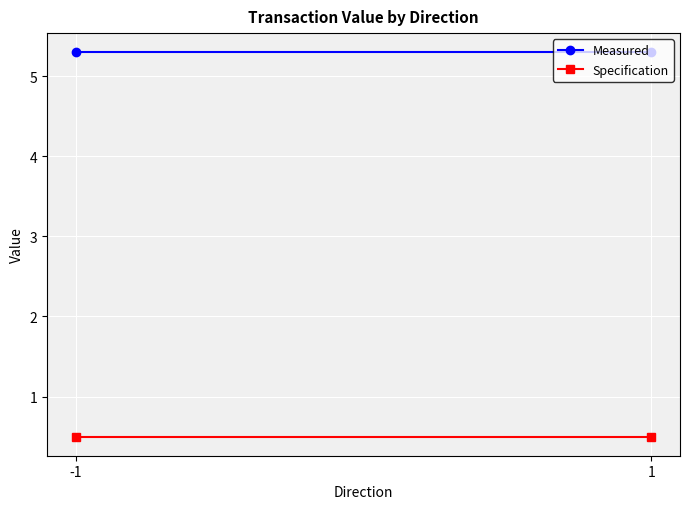

Which series changed the most between -1 and 1?

Measured